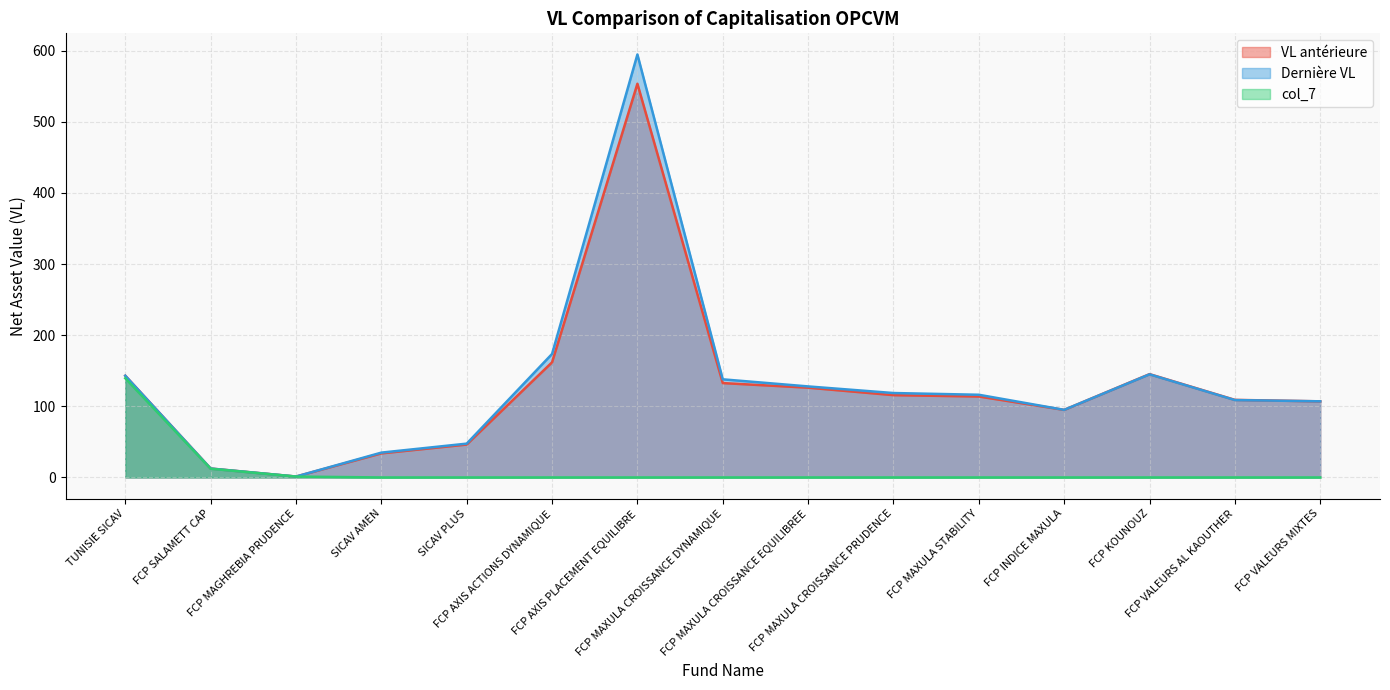

What is the difference between the maximum and minimum values in the VL antérieure series?

552.1